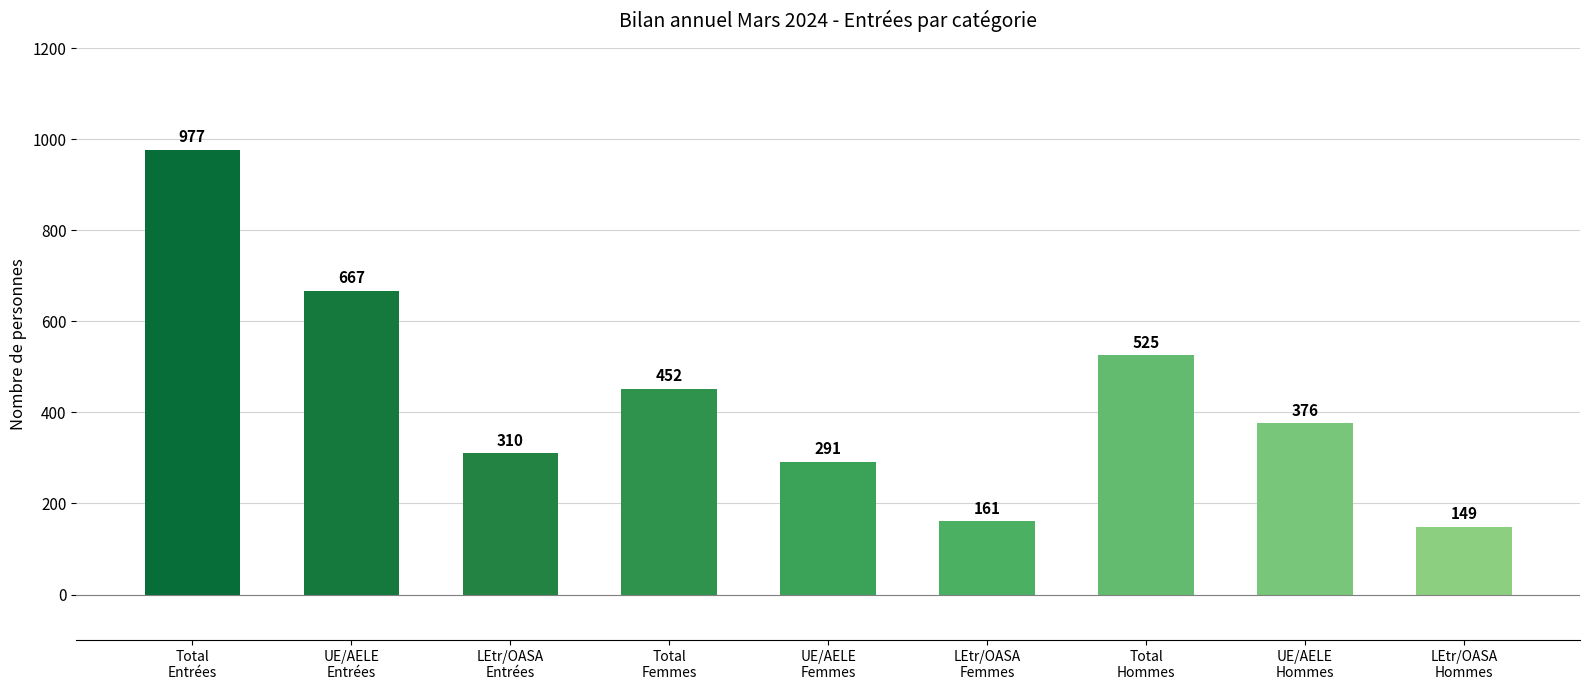

How many distinct data groups are displayed?

1